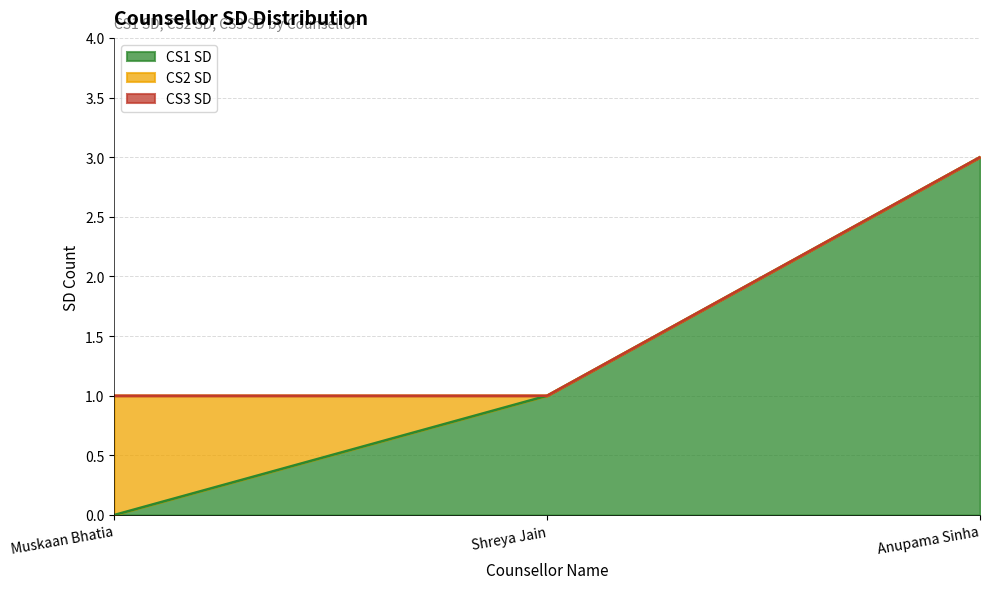

What is the difference between the CS1 SD values at Muskaan Bhatia and Shreya Jain?

1